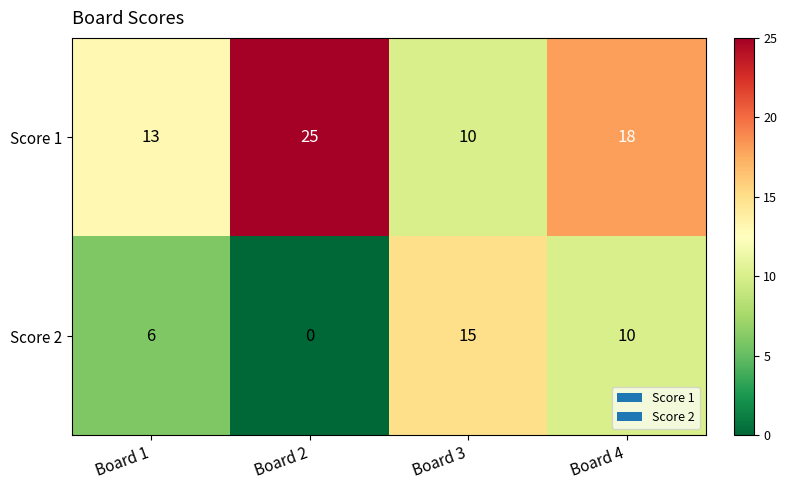

Which series changed the most between Board 1 and Board 4?

Score 1